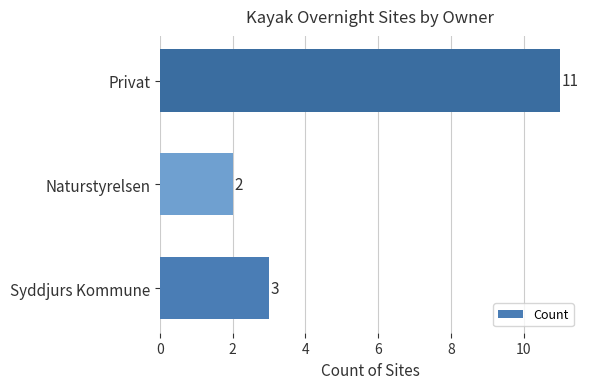

List the labels in order of value, largest first.

Privat, Syddjurs Kommune, Naturstyrelsen